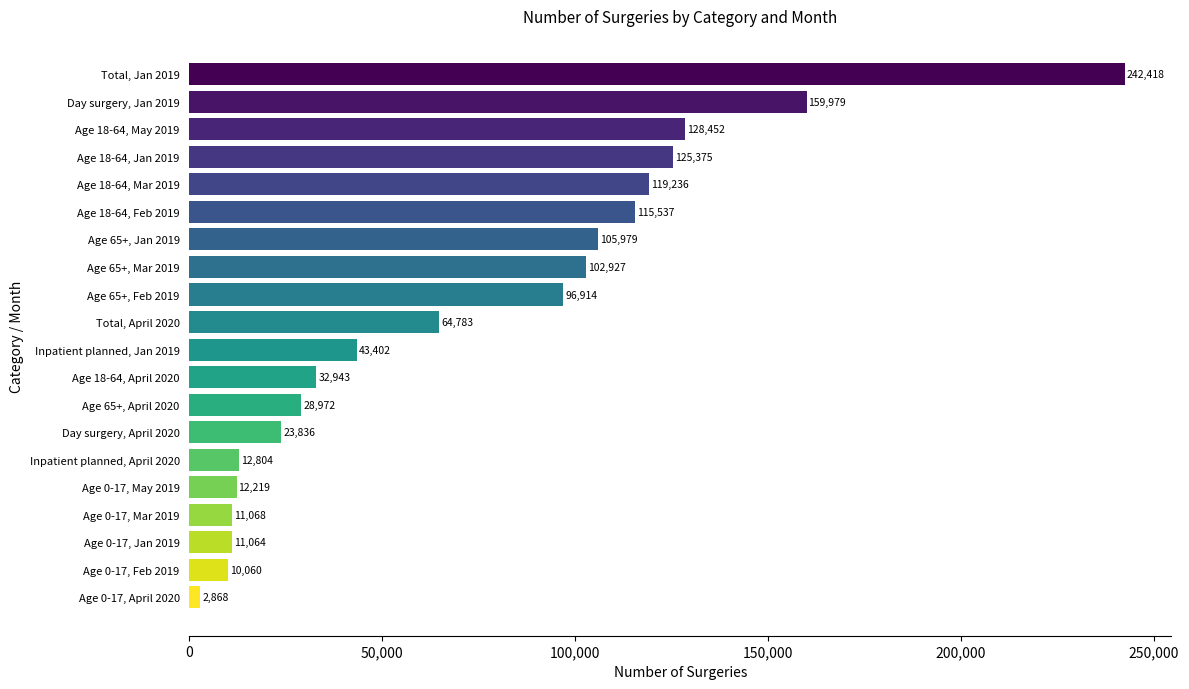

Which has a higher value, Age 65+, April 2020 or Age 18-64, Jan 2019?

Age 18-64, Jan 2019